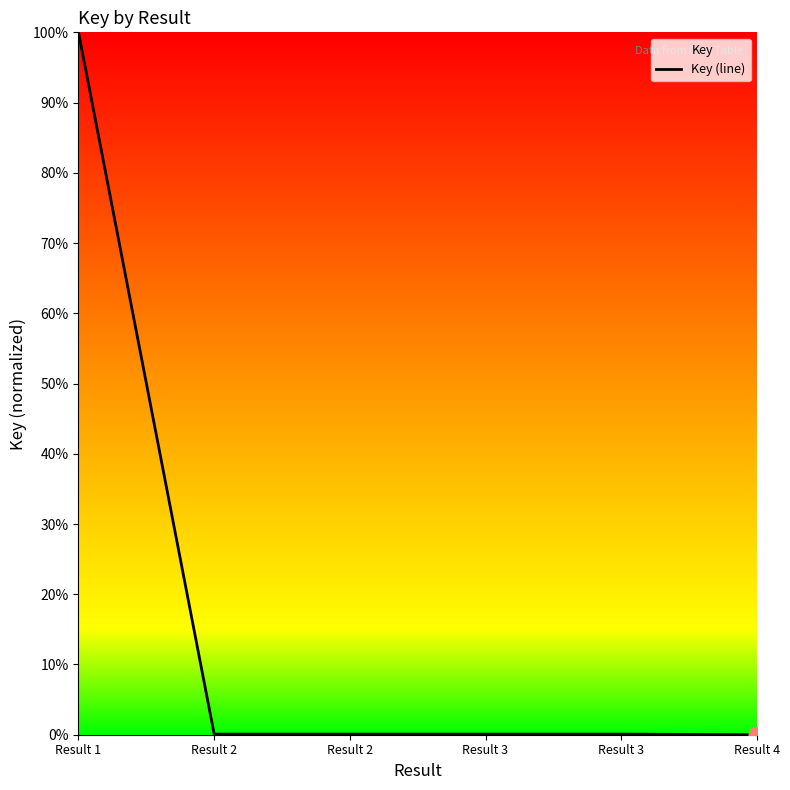

Reading left to right, list all the values displayed in this chart.

Result 1=1.0	Result 2=0.0	Result 2=0.0	Result 3=0.0	Result 3=0.0	Result 4=0.0